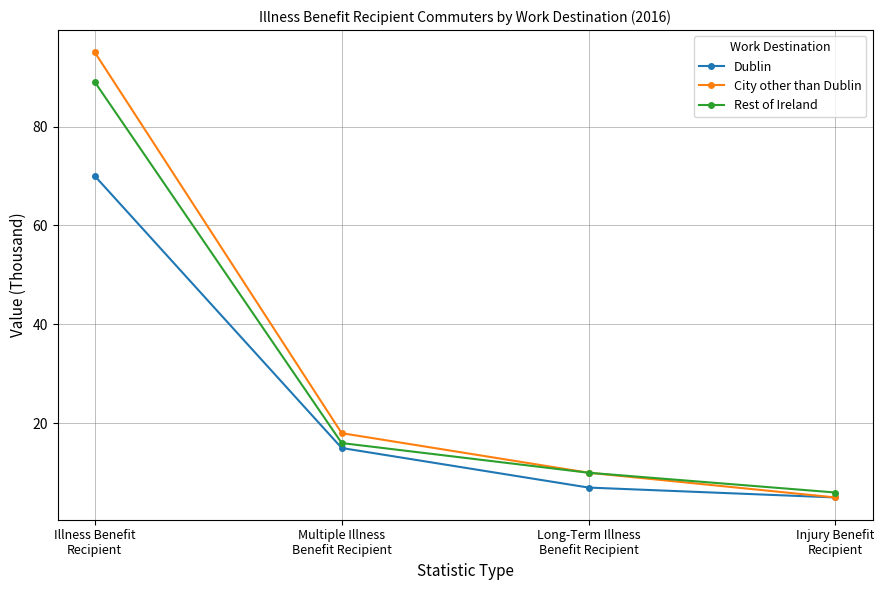

The Dublin series shows 70 at Illness Benefit
Recipient. True or false?

True